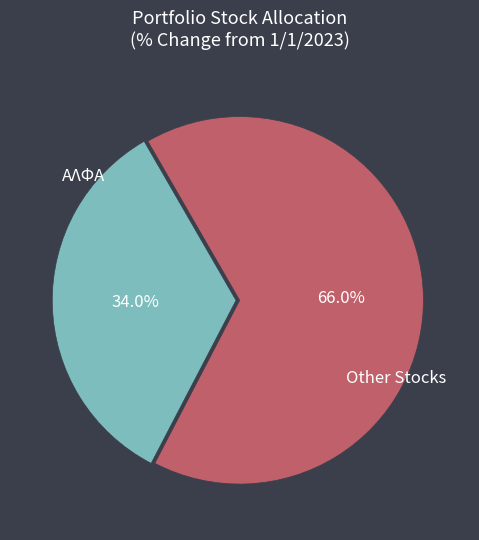

Is there a majority slice in this chart?

Yes